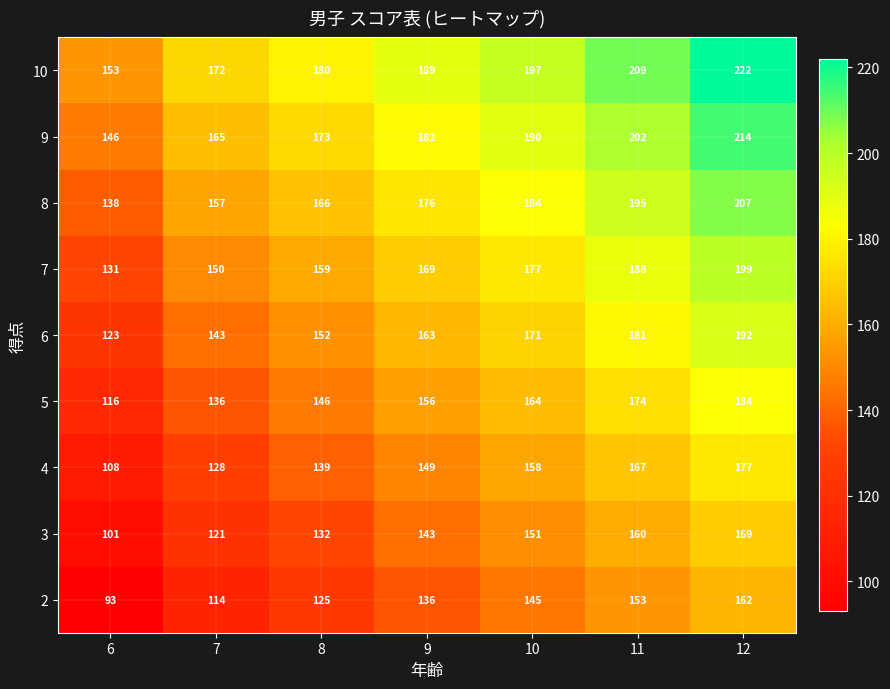

The 8 series shows 195 at 11. True or false?

True